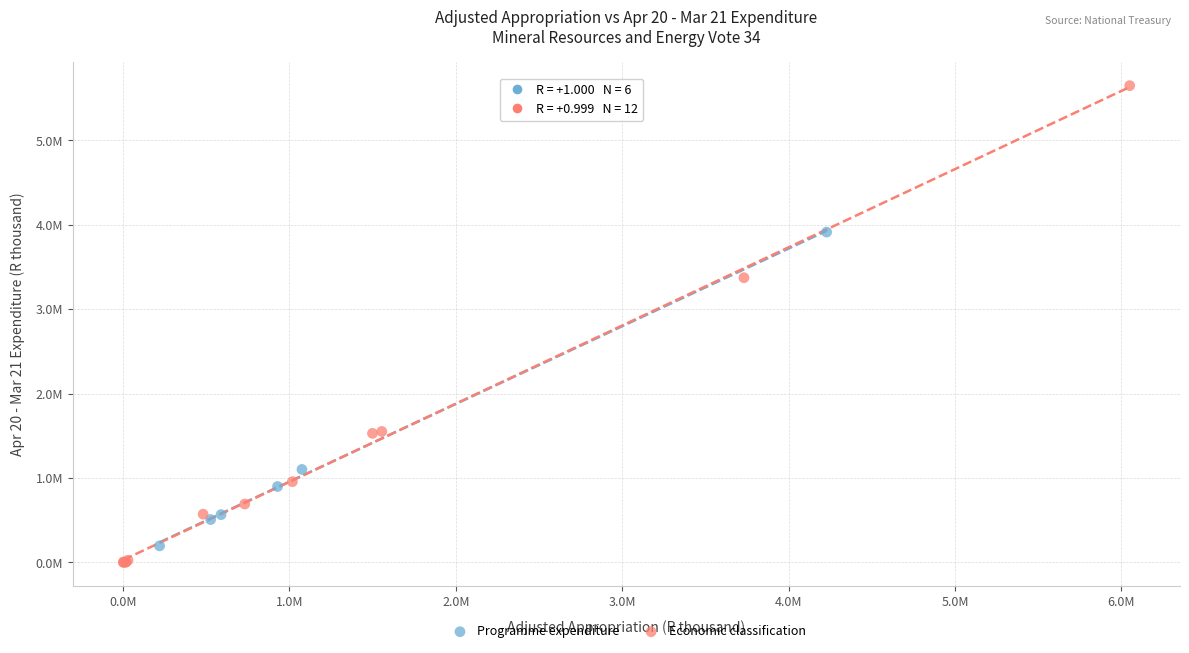

Which series reaches the minimum Y coordinate?

Economic classification